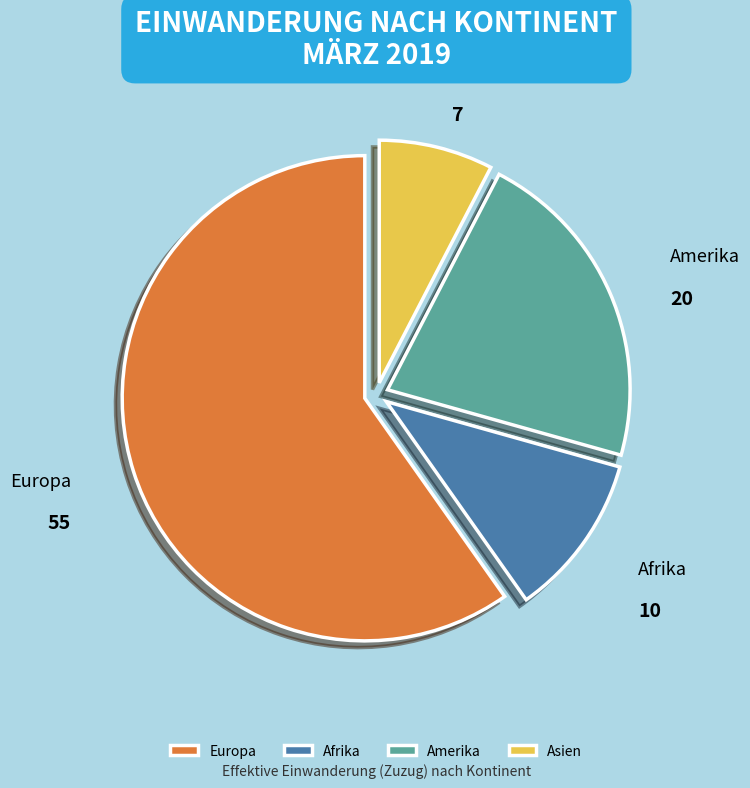

Between Asien and Amerika, which is larger?

Amerika